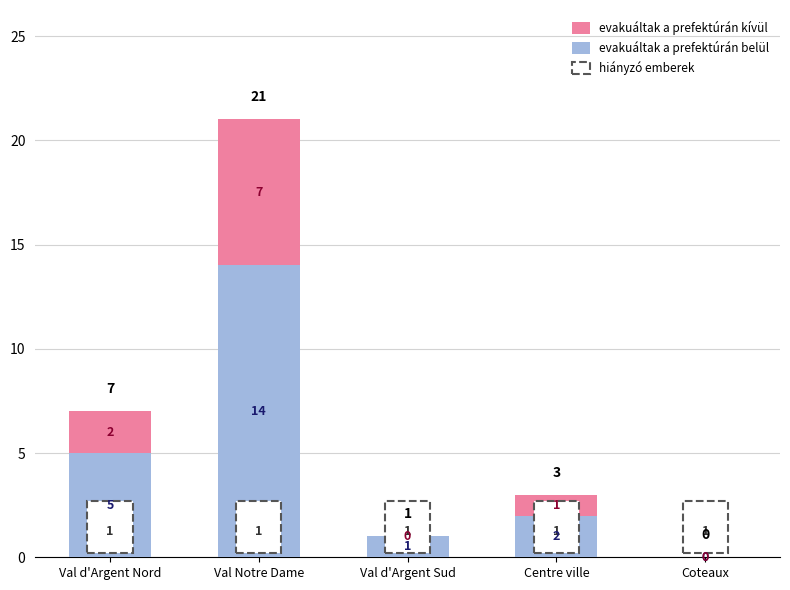

How many categories are shown in the chart?

5